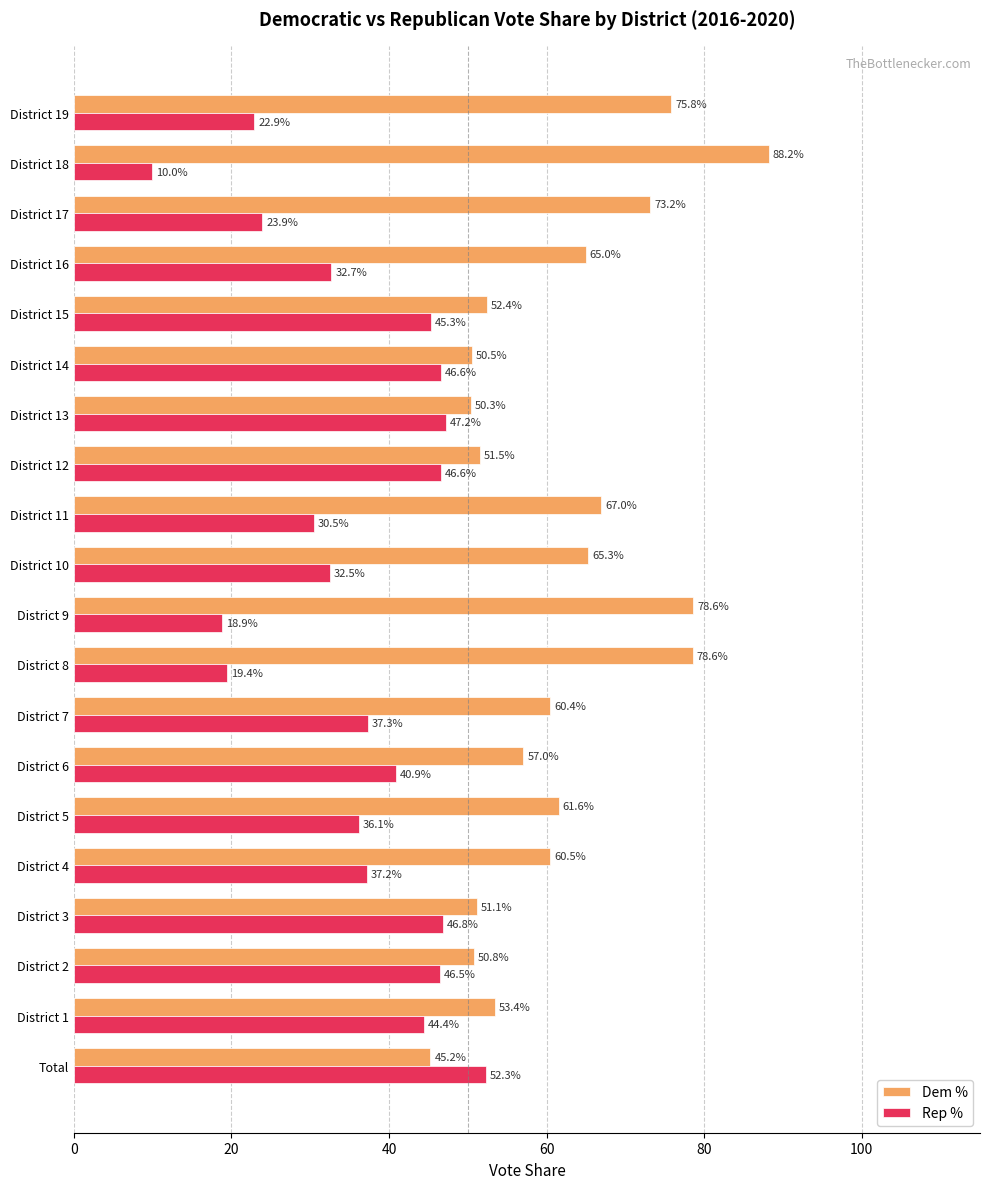

At which category is the sum across all series the highest?

District 19